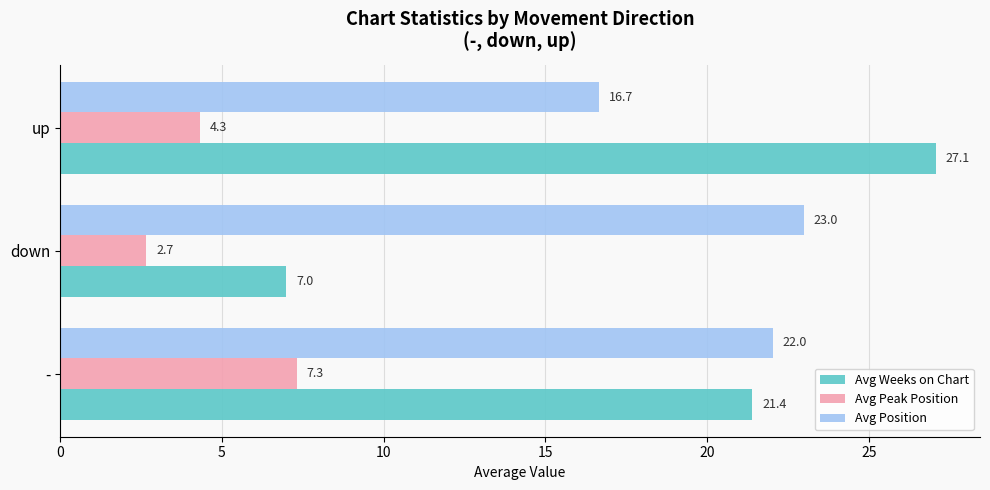

Is it true that Avg Peak Position equals 7.3 at -?

True